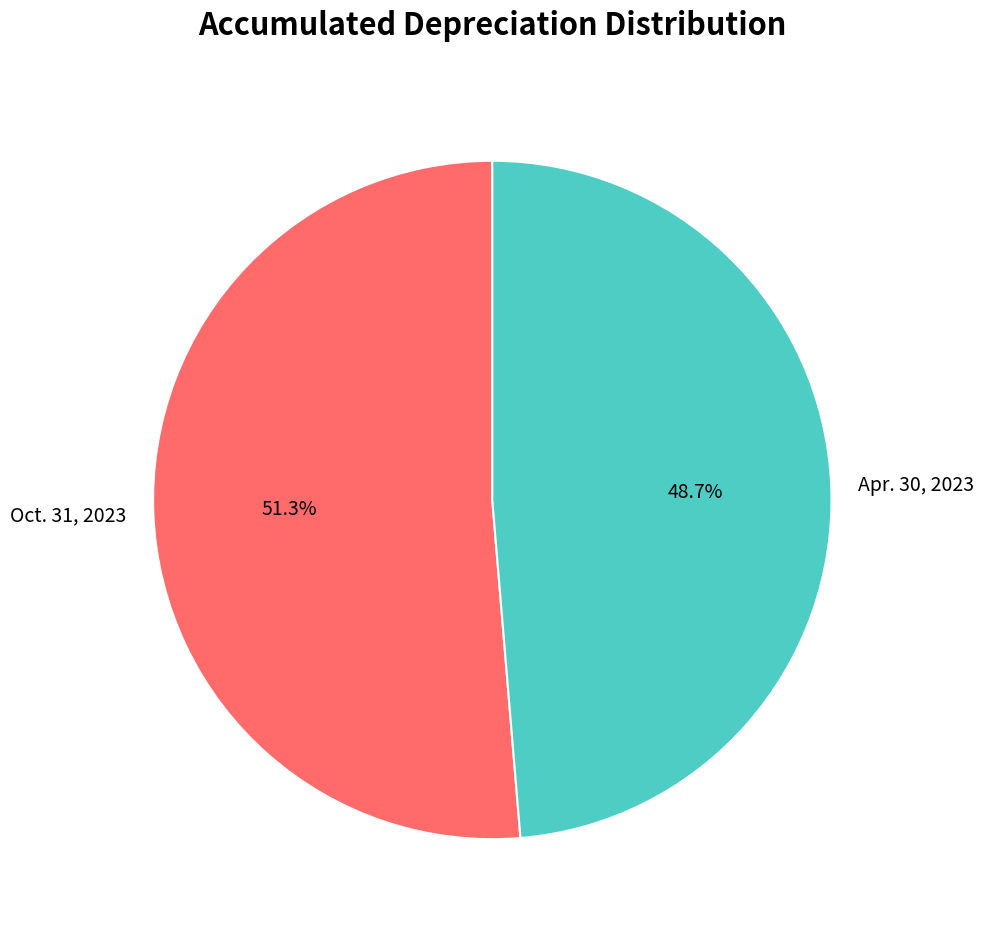

To the nearest percent, what is the combined percentage of Oct. 31, 2023 and Apr. 30, 2023?

100%